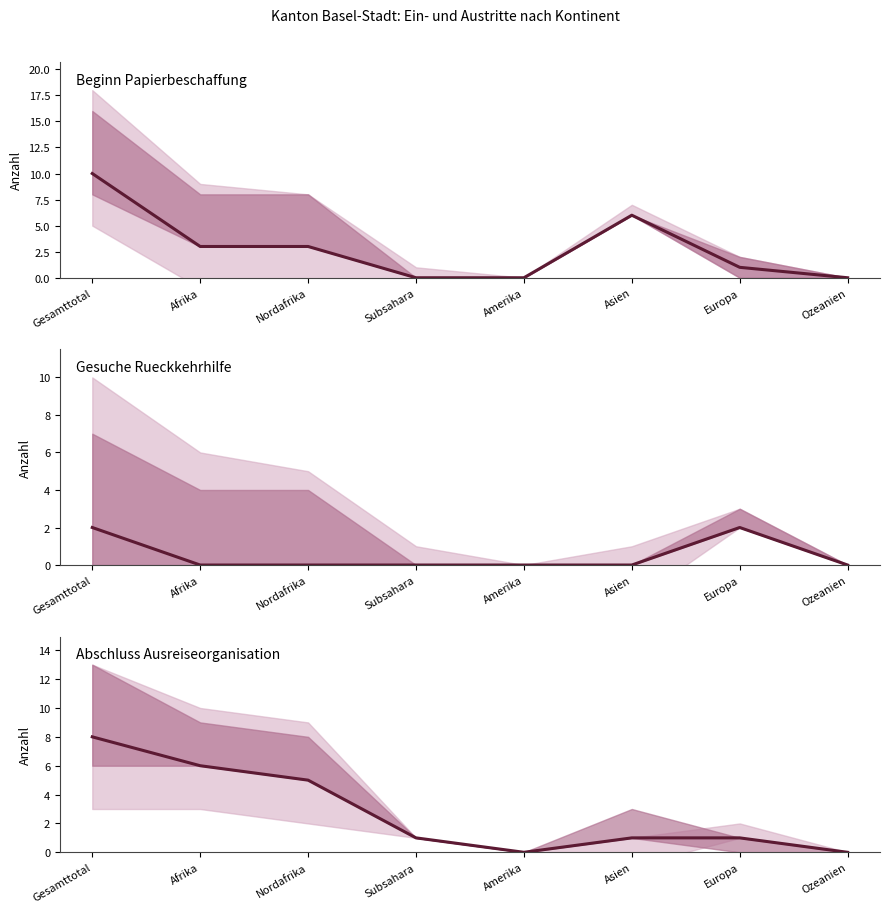

The Beginn Papierbeschaffung series shows 0 at Ozeanien. True or false?

True